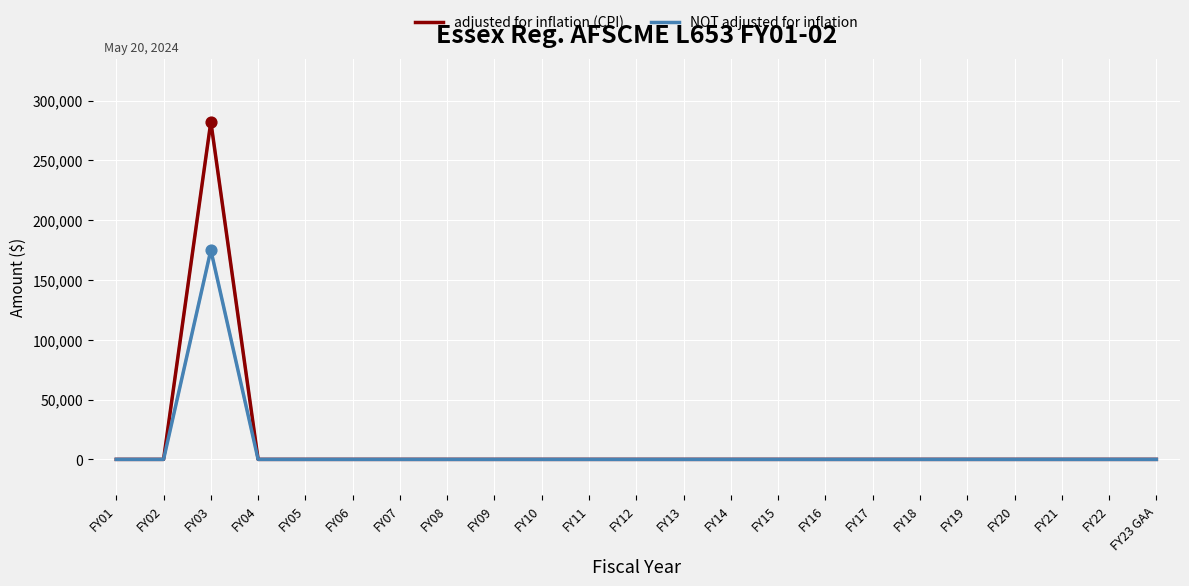

Which series has the widest spread of values?

adjusted for inflation (CPI)